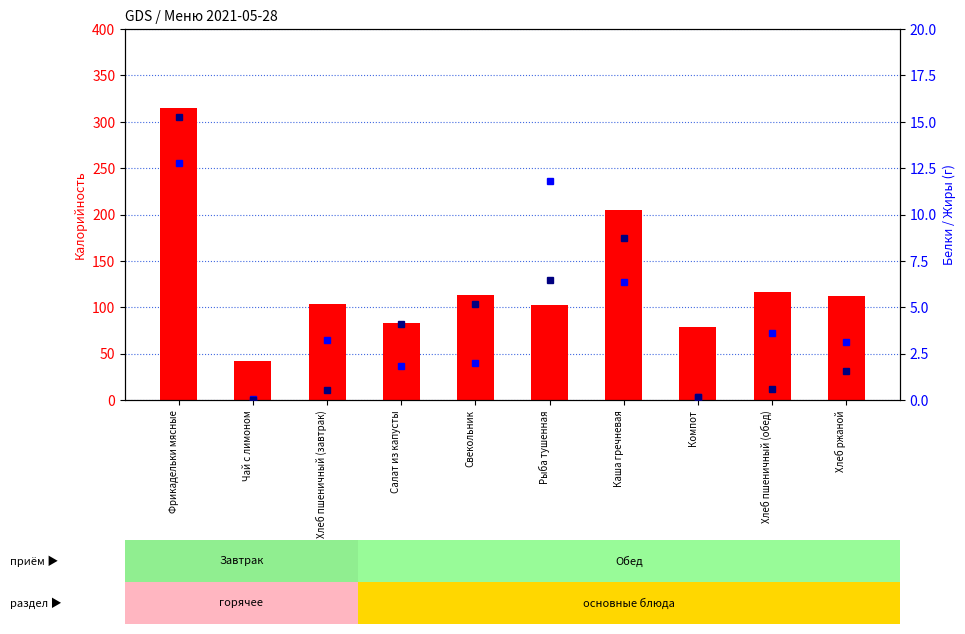

The value of Белки at Чай с лимоном is 0.1. True or false?

True